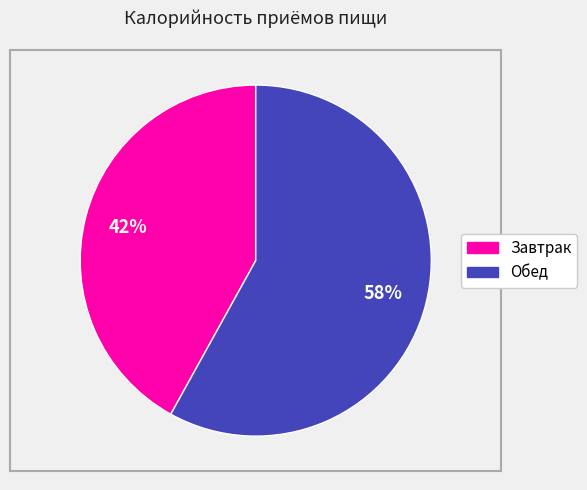

Which category has the smallest portion of the pie?

Завтрак